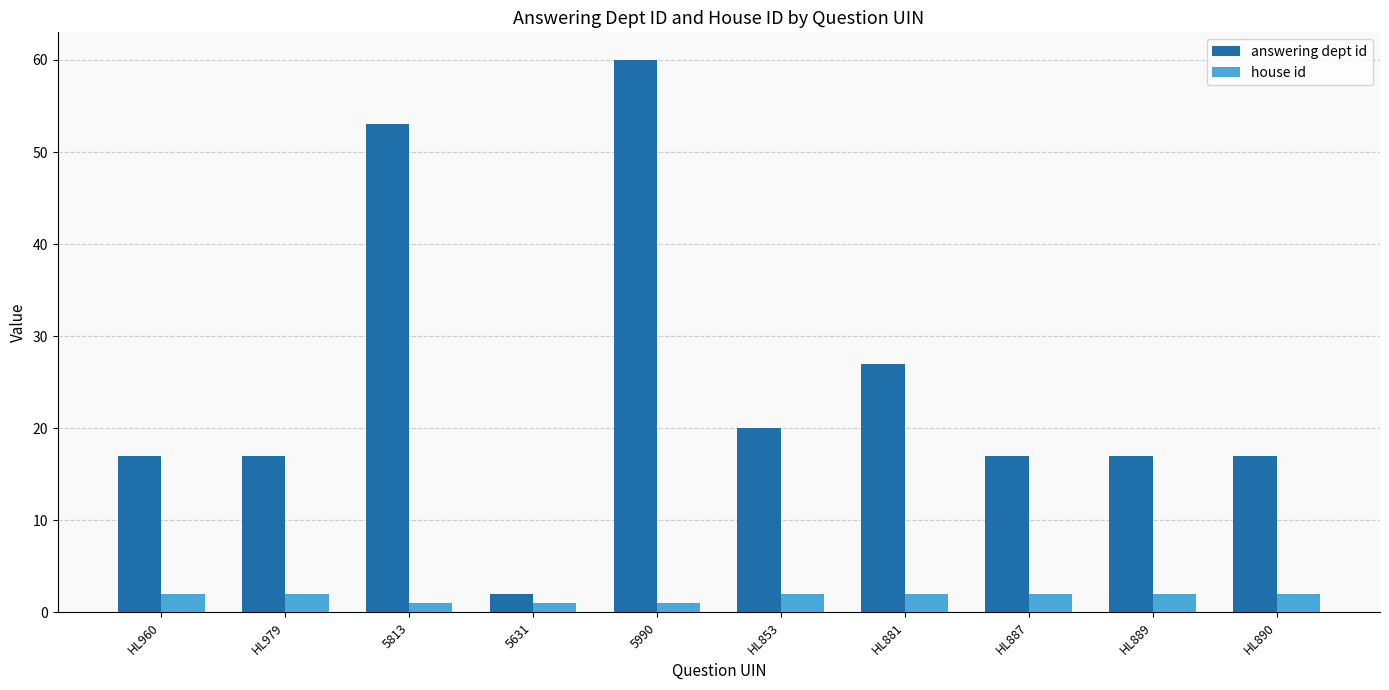

What is the difference between the highest and lowest values at HL887?

15